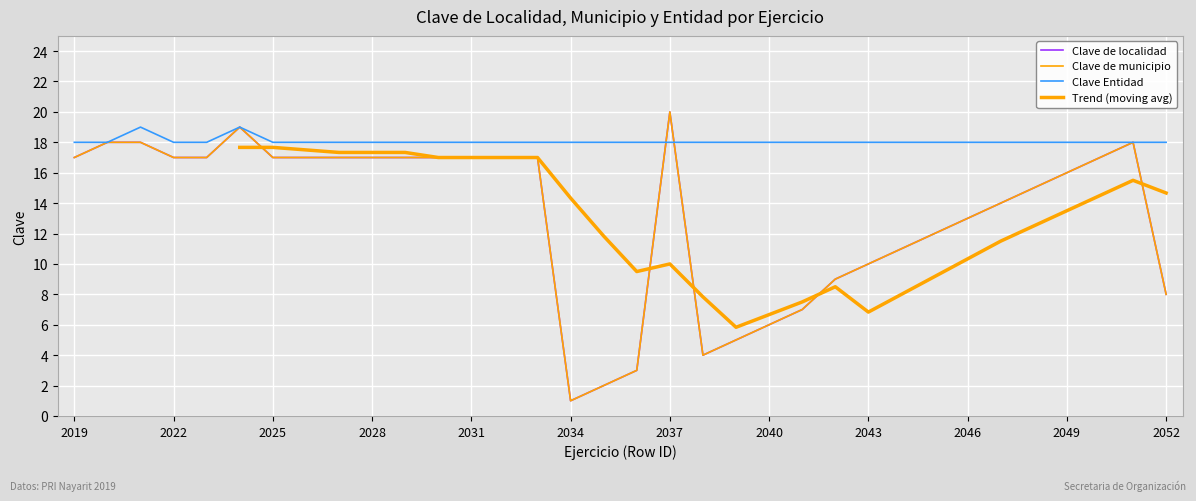

Which series has the largest total across all categories?

Clave Entidad